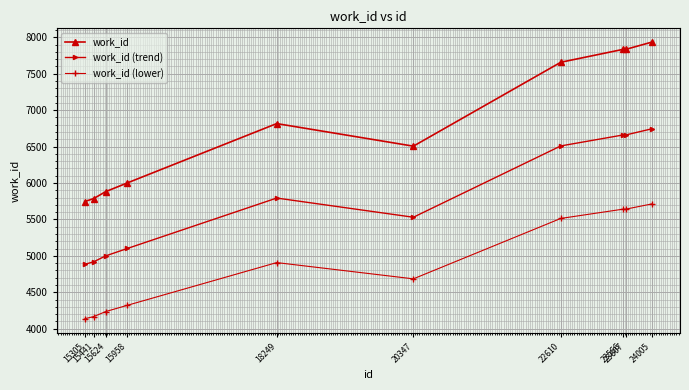

At which category does work_id reach its first local peak?

18249